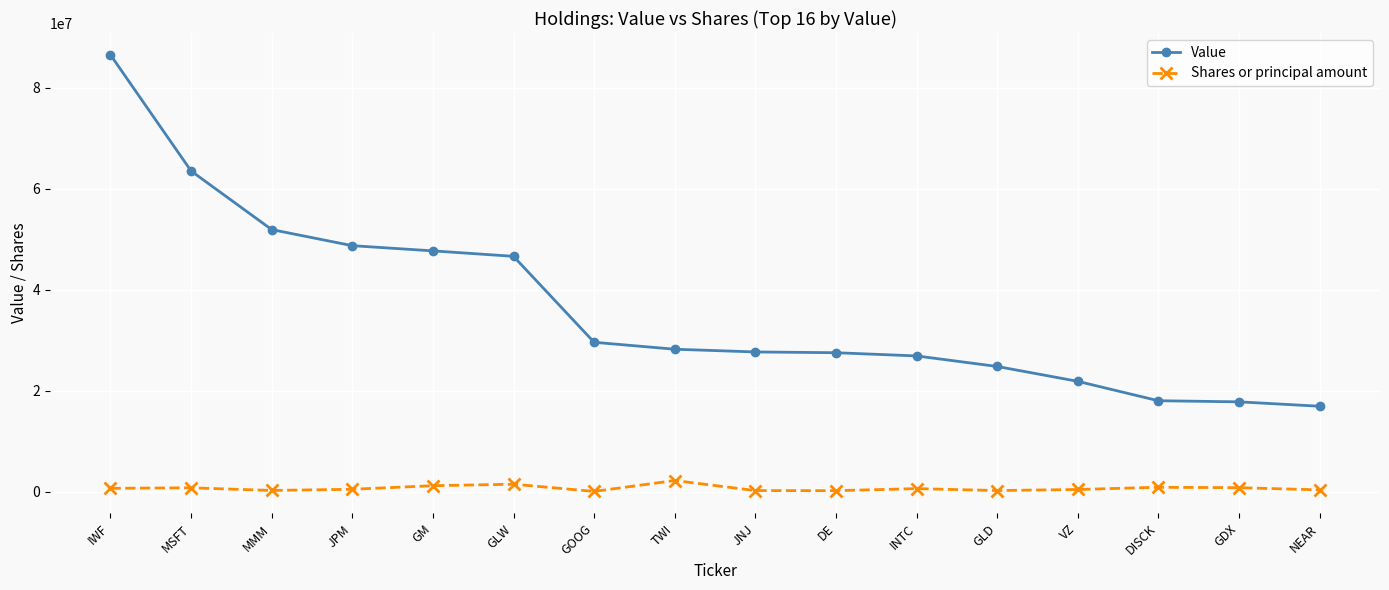

Rank the series at DISCK from lowest to highest value.

Shares or principal amount, Value